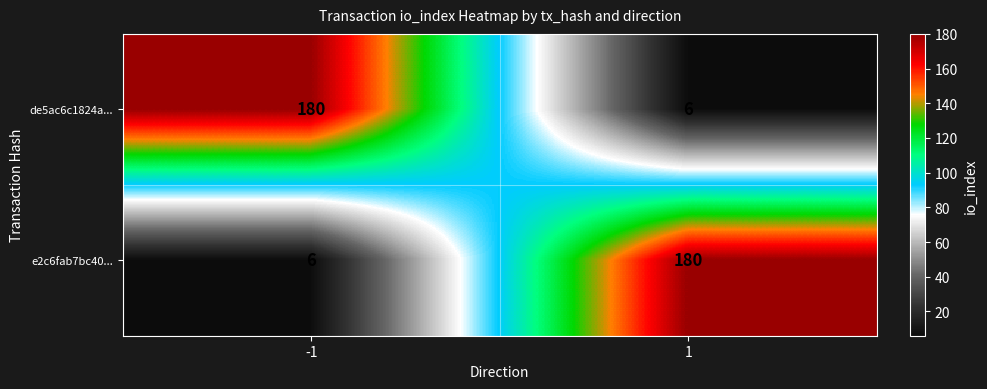

At 1, list the series in order from largest to smallest.

e2c6fab7bc40..., de5ac6c1824a...